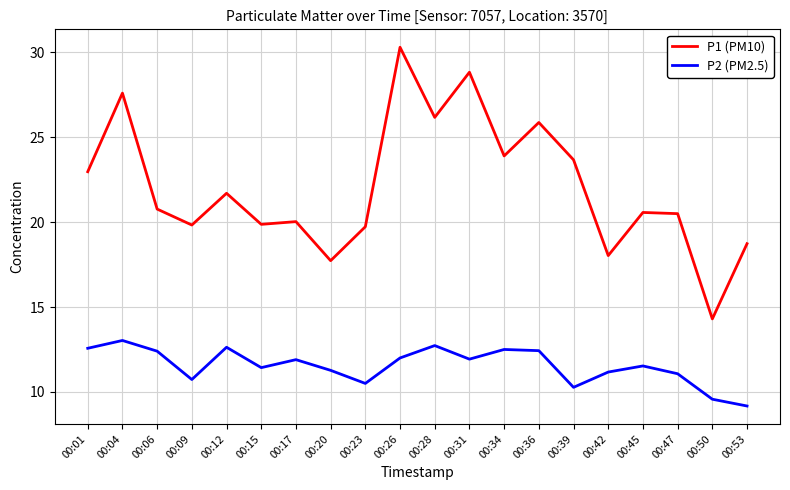

Rank the series by their average value, from highest to lowest.

P1 (PM10), P2 (PM2.5)